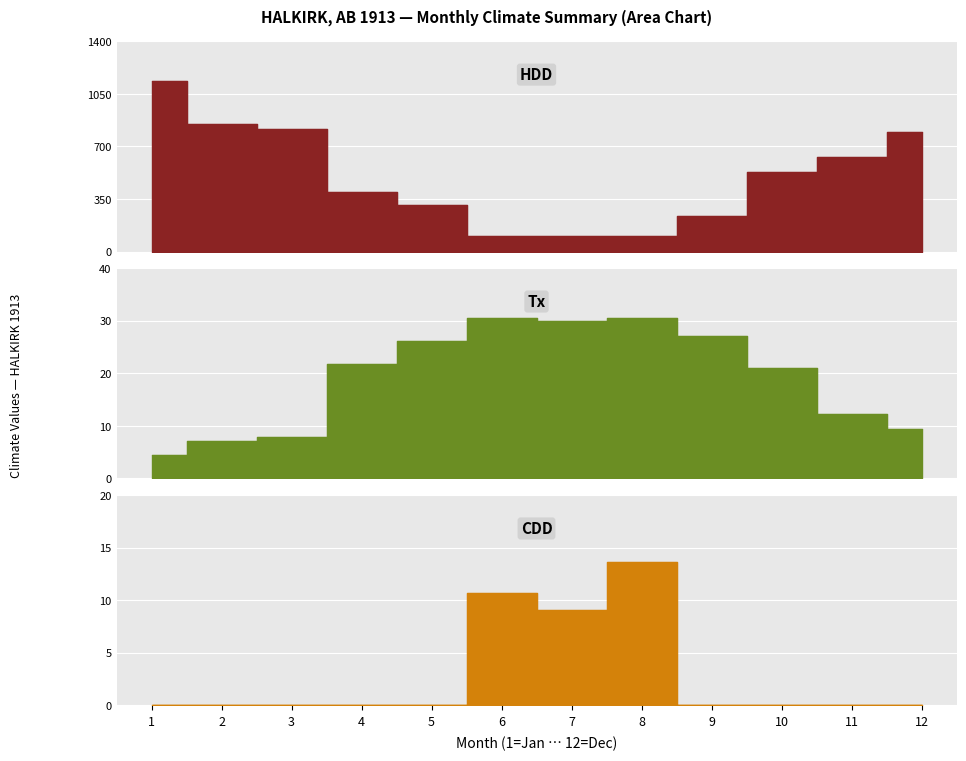

At which category is the sum across all series the highest?

1